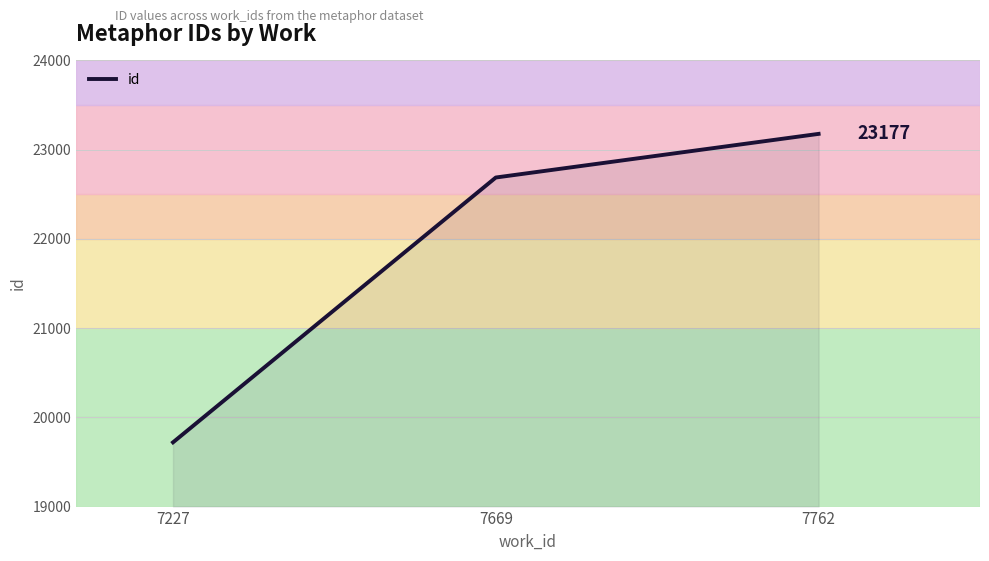

Reading left to right, what are all the values shown in this chart?

19720	22688	23177